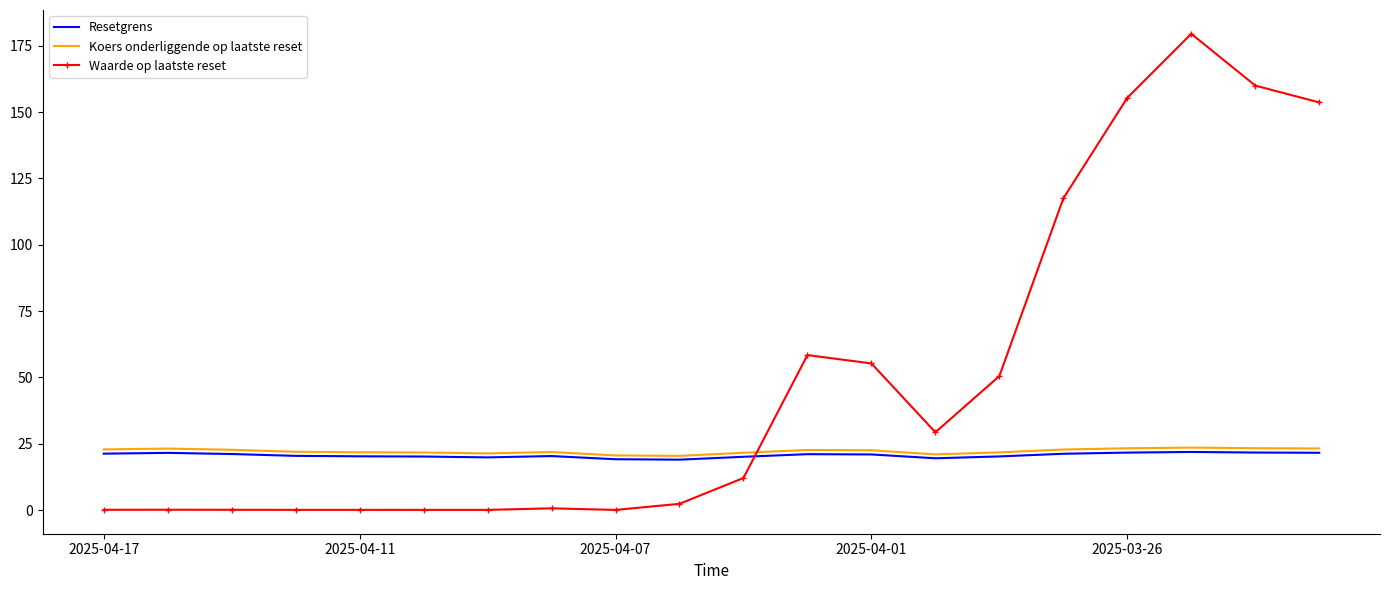

What is the greatest value displayed?

179.5